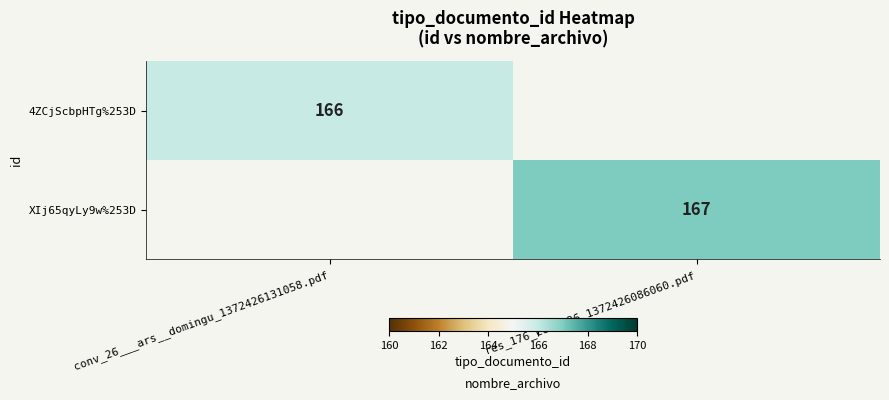

True or false: 4ZCjScbpHTg%253D has a value of 166 at conv_26___ars__domingu_1372426131058.pdf.

True